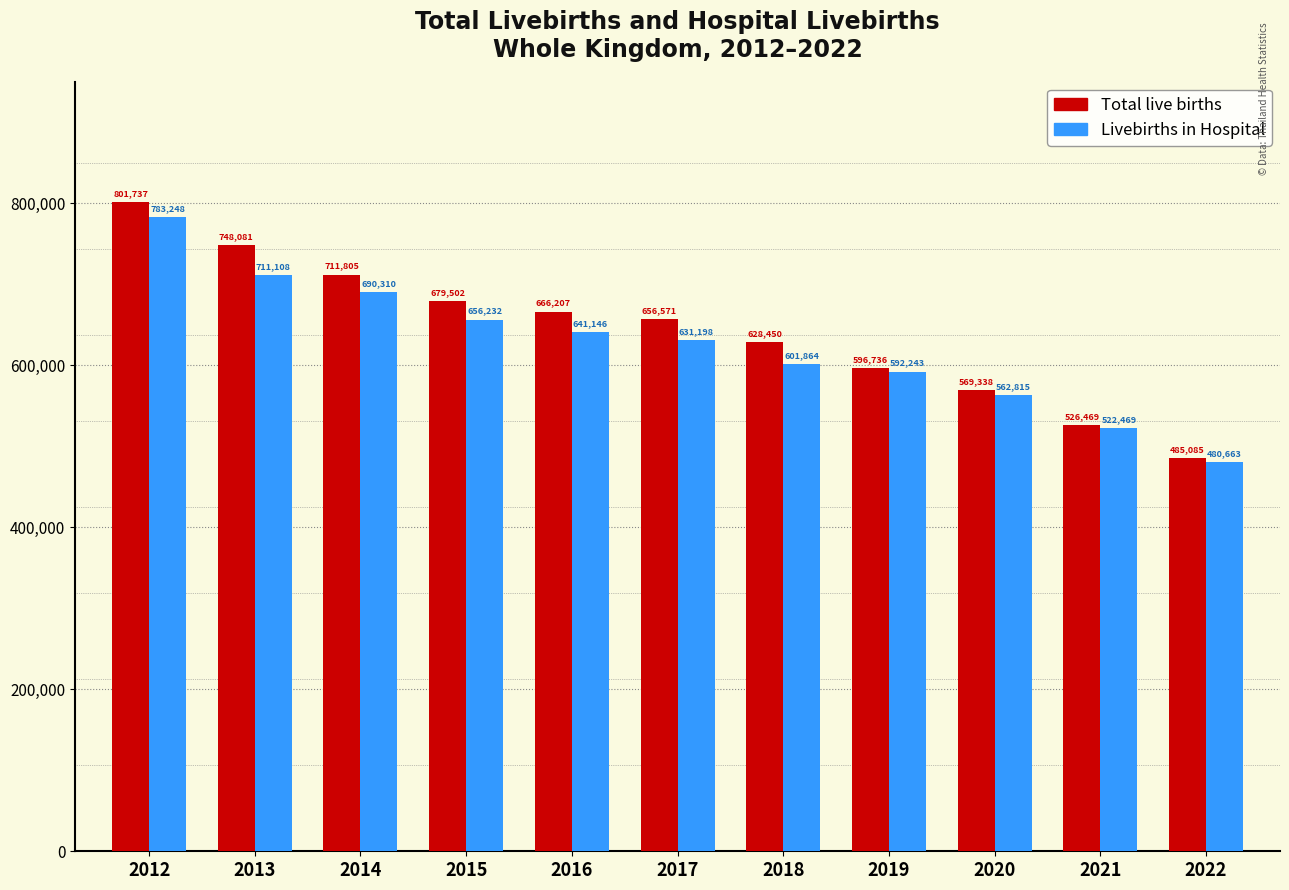

Reading left to right, list all the values displayed in this chart.

Total live births: 801737	748081	711805	679502	666207	656571	628450	596736	569338	526469	485085
Livebirths in Hospital: 783248	711108	690310	656232	641146	631198	601864	592243	562815	522469	480663